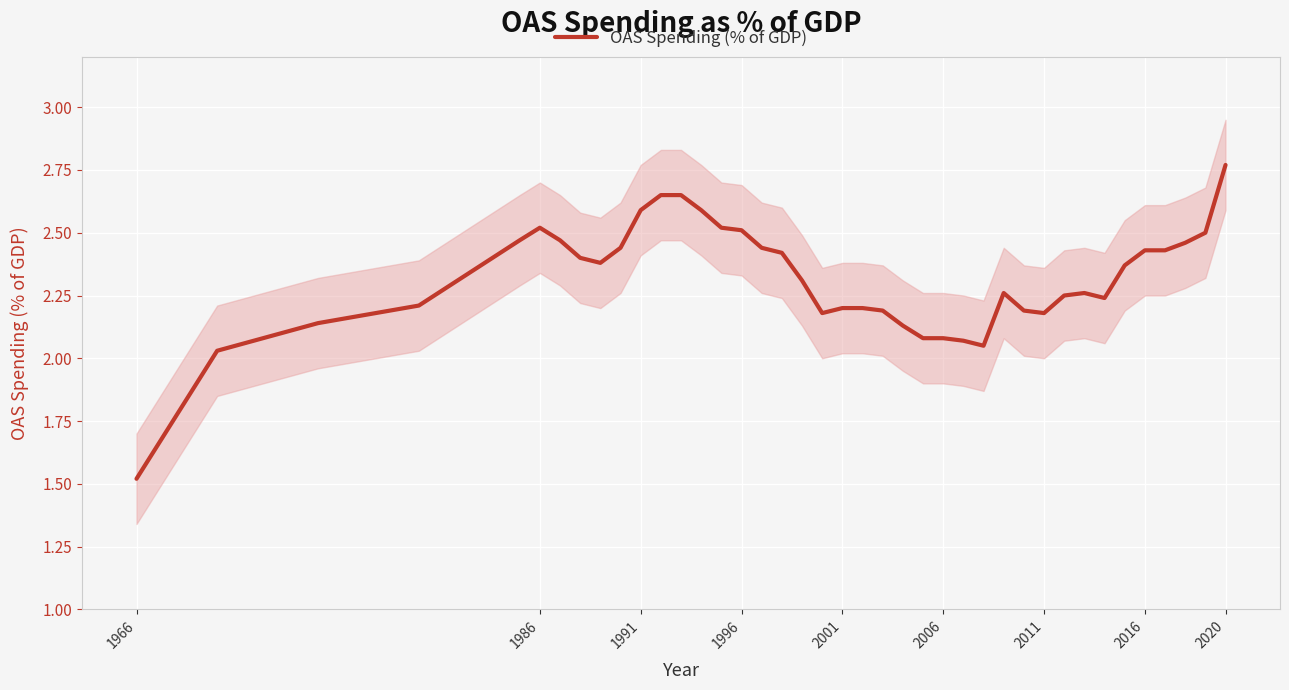

How many categories are shown in the chart?

40